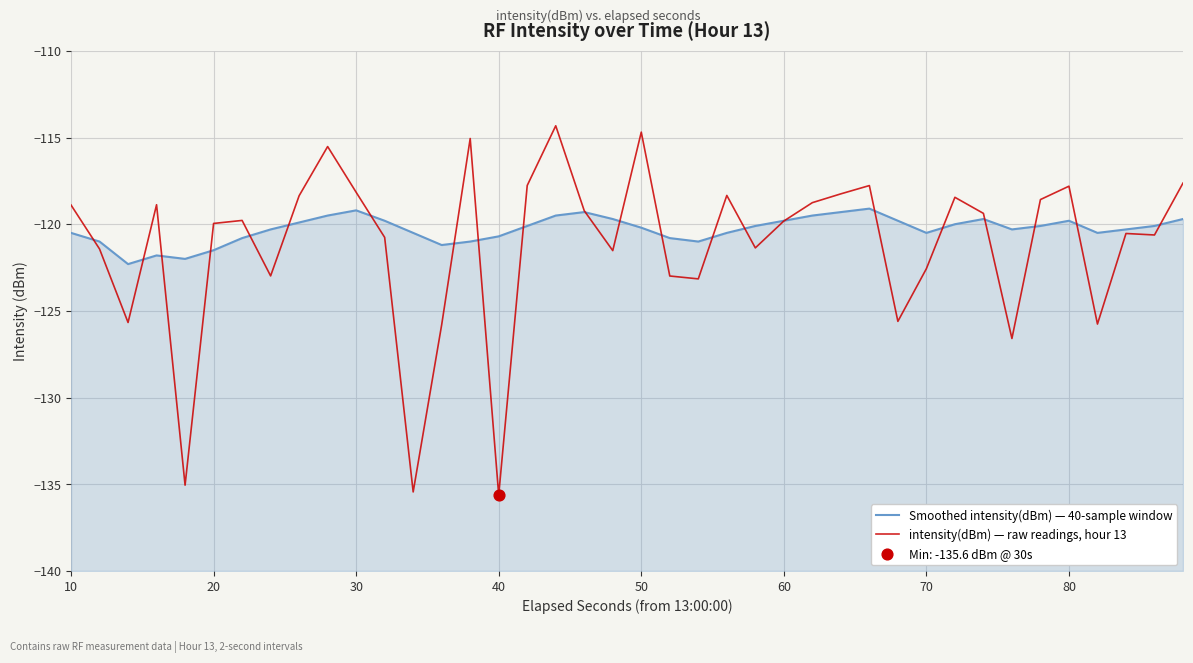

At how many categories does at least one series exceed -131?

40